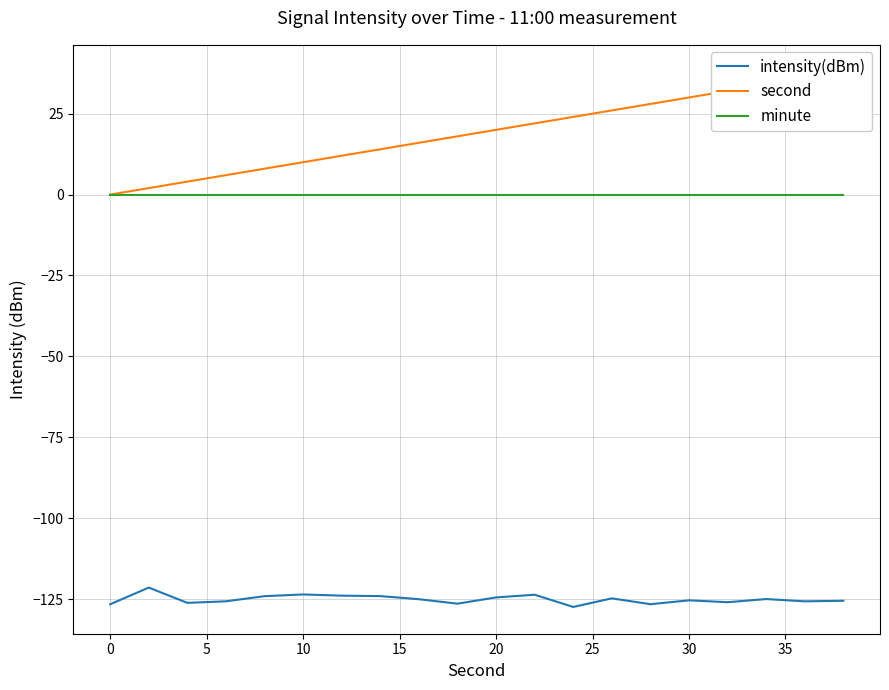

Is it true that intensity(dBm) equals -125.4 at 30?

True